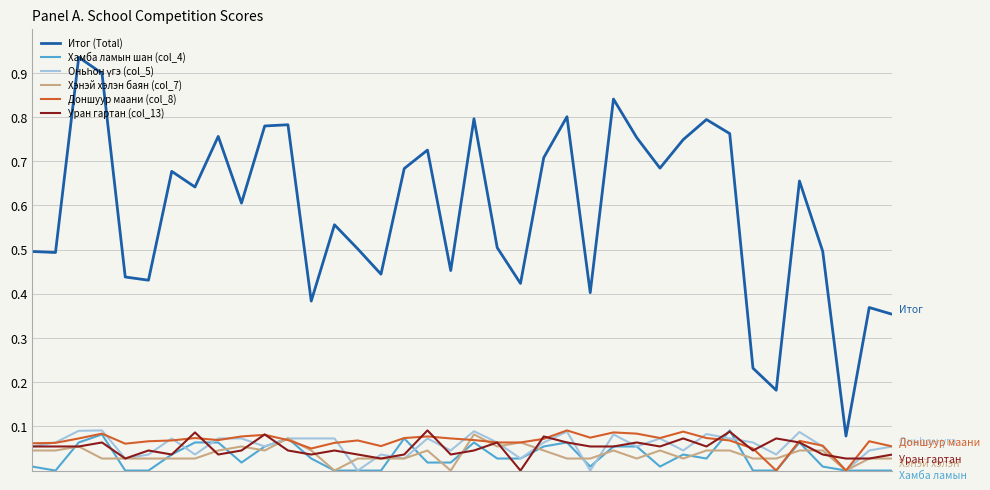

Which series has the largest total across all categories?

Итог (Total)